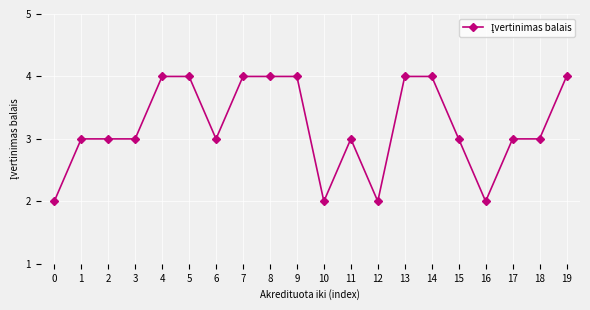

The value at 5 is 2. True or false?

False